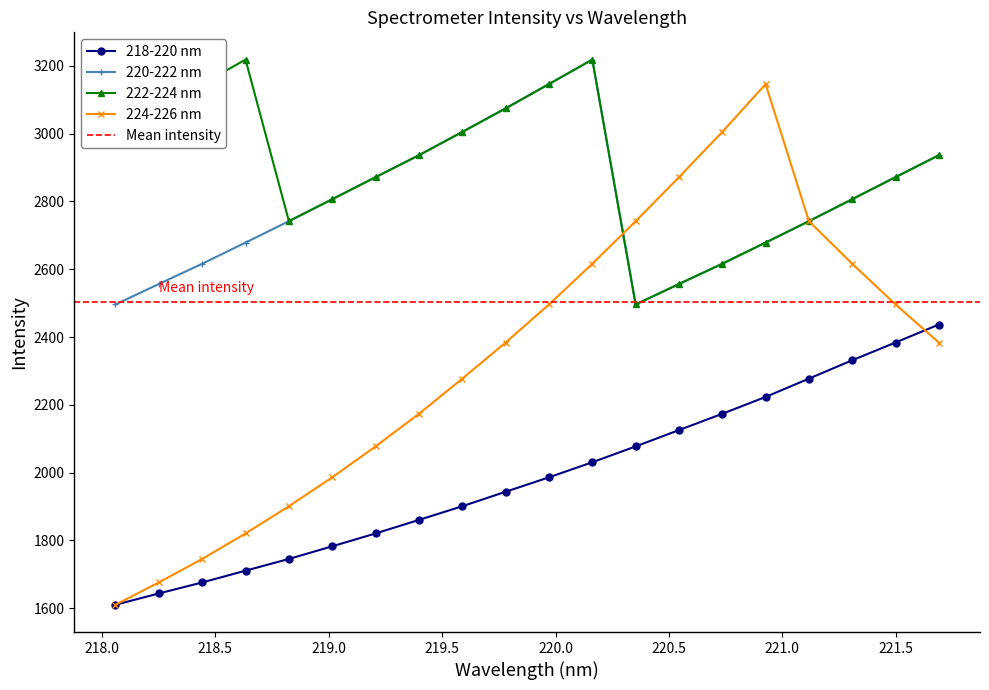

What is the difference between the highest and lowest values at 220.7354?

831.4